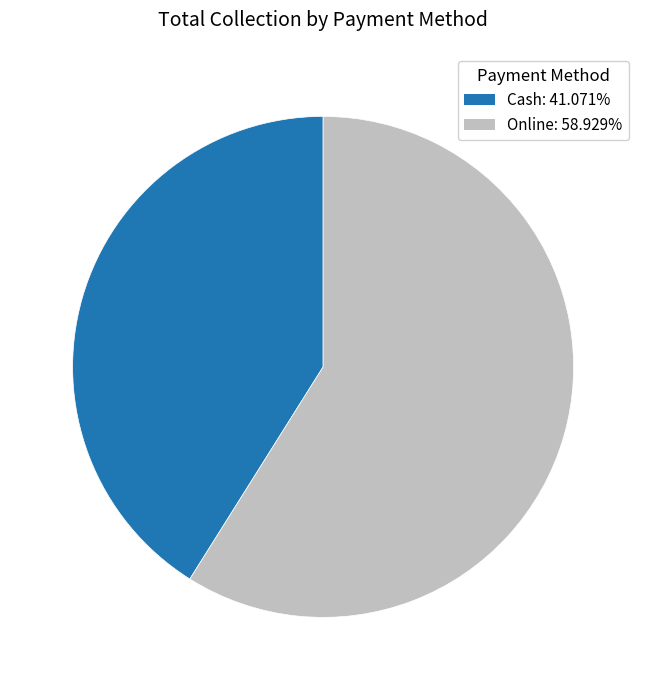

Which category has the smallest portion of the pie?

Cash